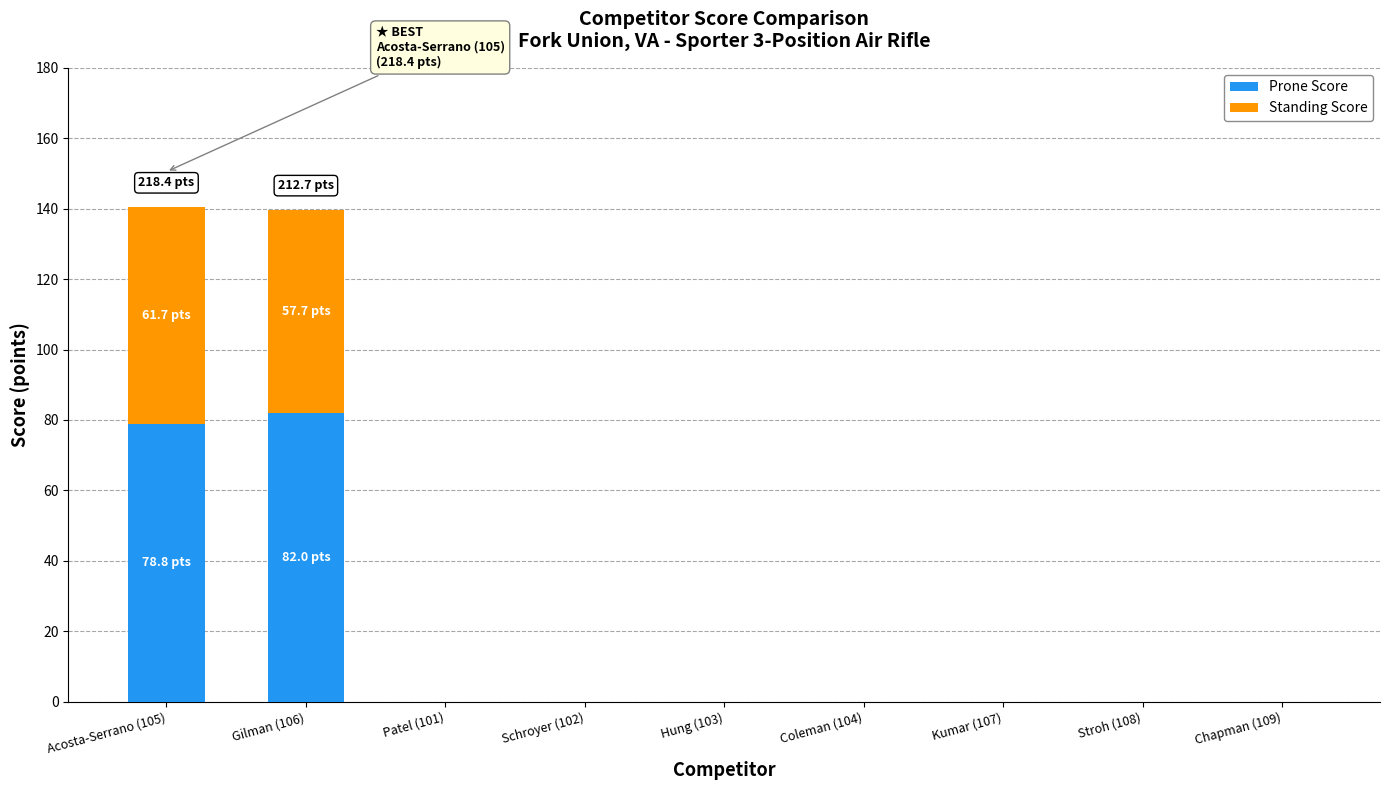

What is the sum of all Prone Score values?

160.8